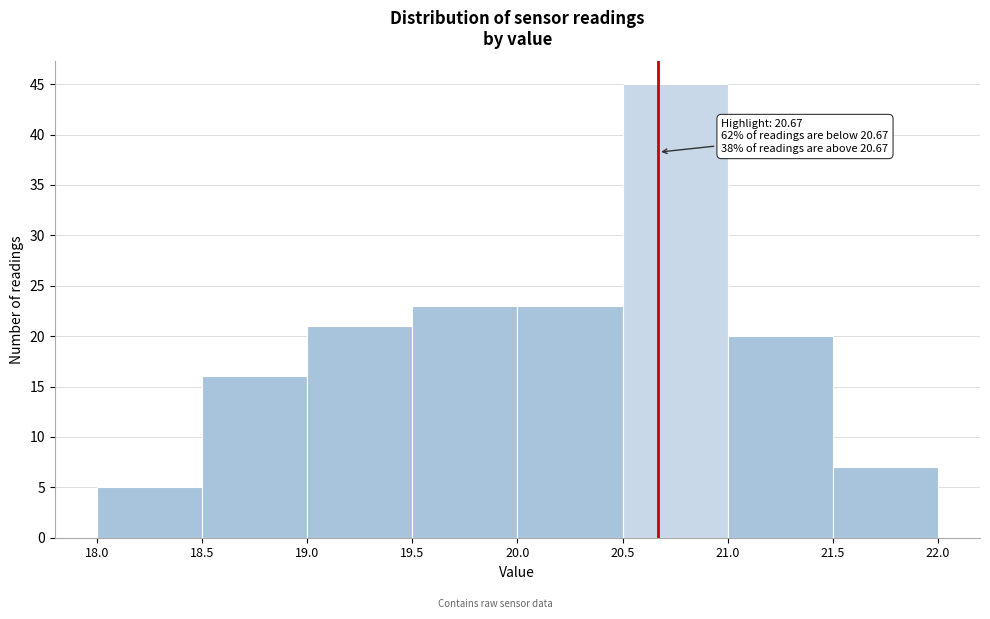

Which range on the x-axis has the tallest bar?

20.5 to 21.0